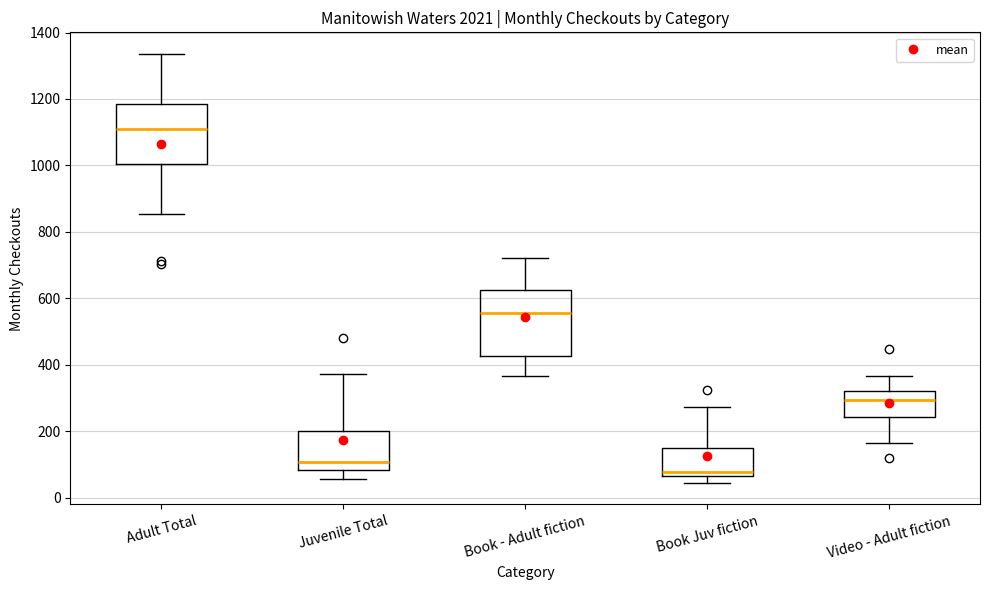

Which box's median line is the lowest?

Book Juv fiction